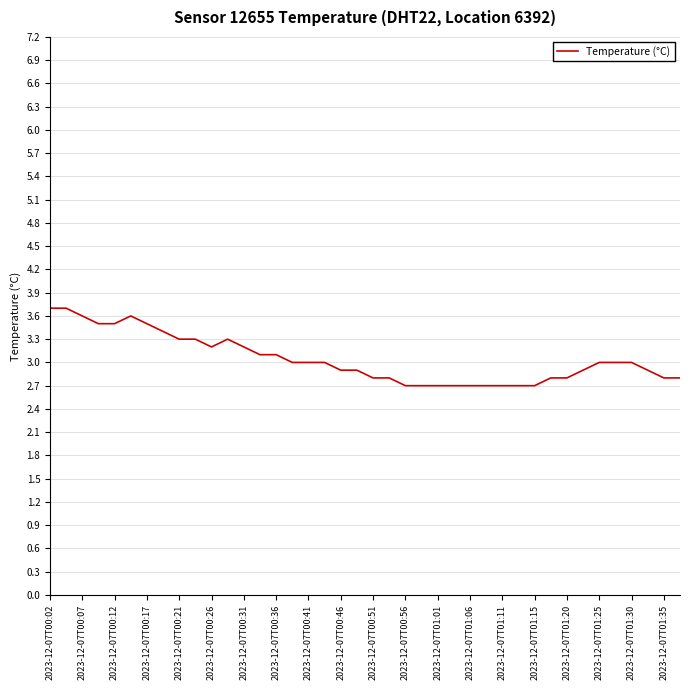

What is the difference between the maximum and minimum values?

1.0